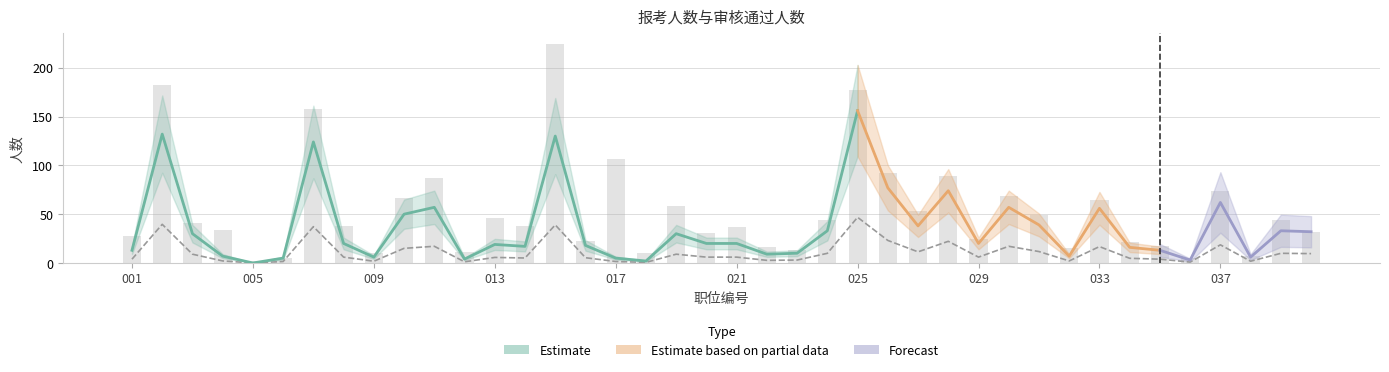

At how many categories does at least one series exceed 168?

3